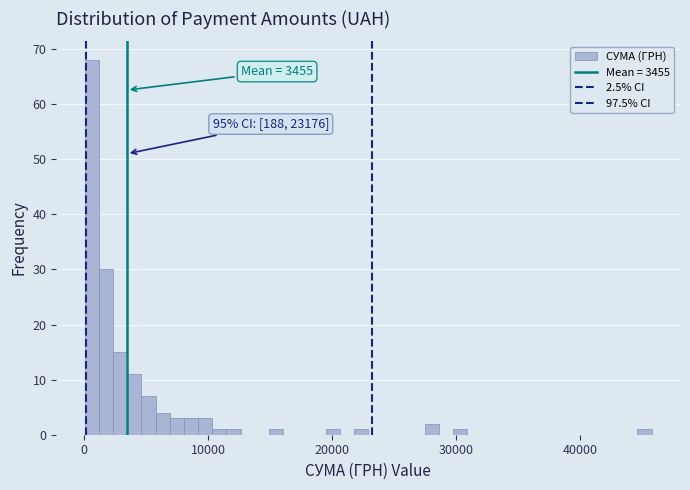

Read against the x-axis, roughly where is the centre of the tallest bar?

1000